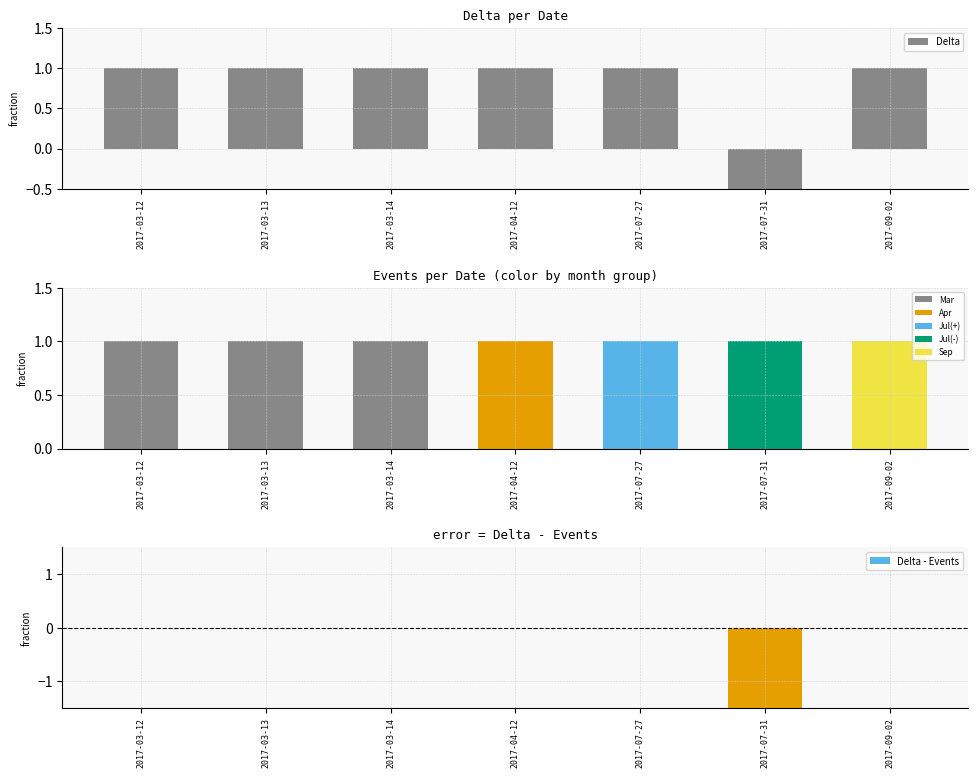

Between 2017-07-27 and 2017-07-31, which series saw the biggest shift?

Delta